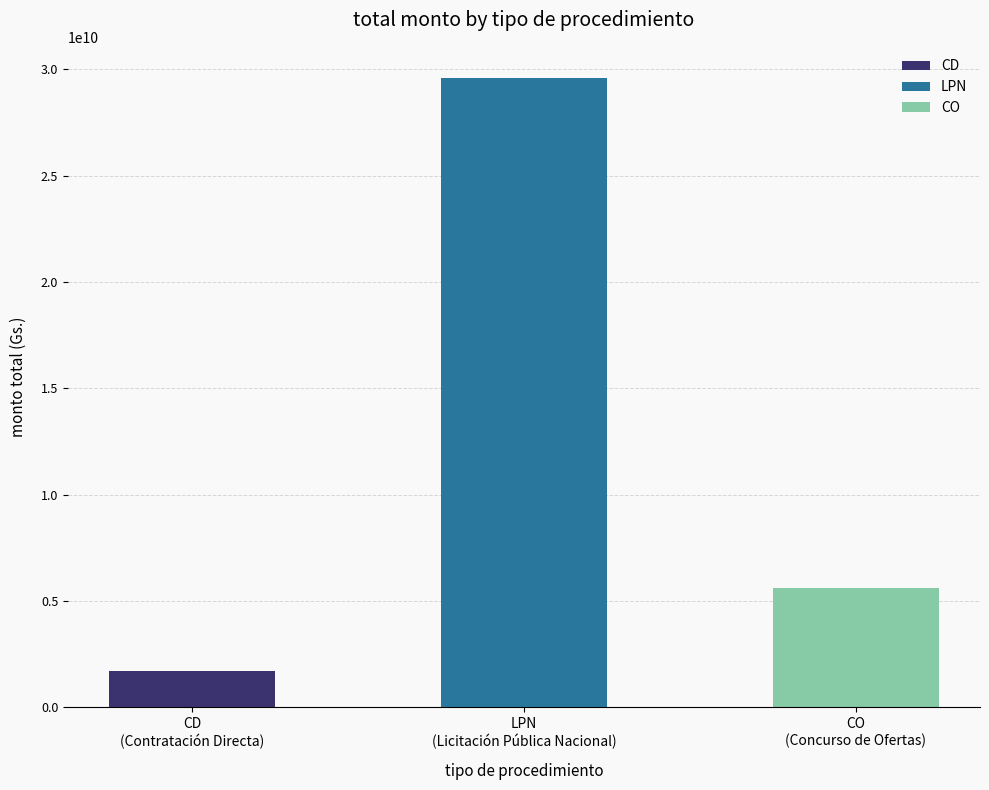

What is the value of the 2nd bar from the left?

29579550216